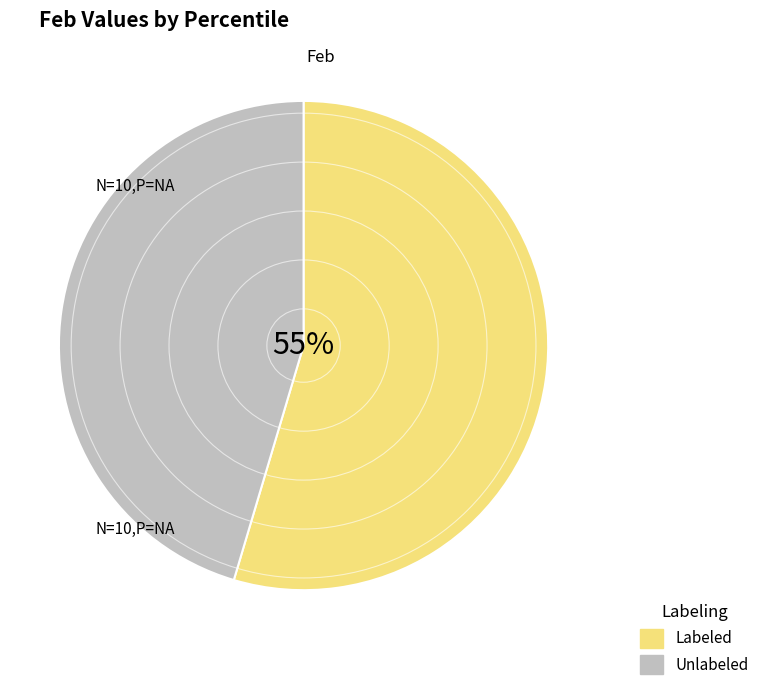

Do Labeled and Unlabeled together represent more than half of the pie?

Yes